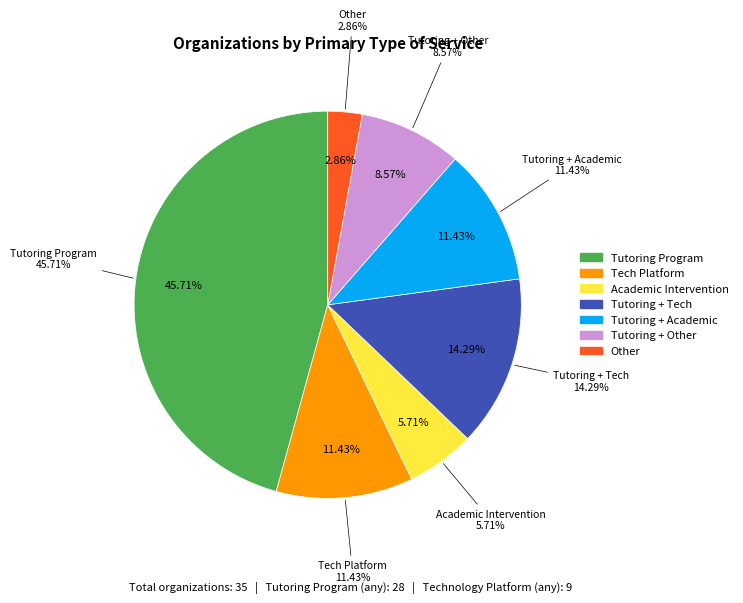

True or false: Other accounts for 16% of the total.

False